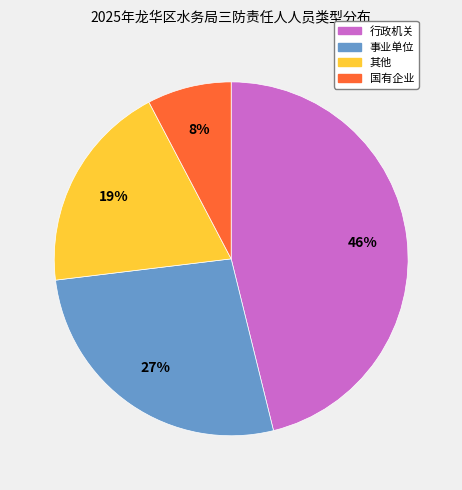

To the nearest percent, what is the difference between the largest and smallest slice percentages?

38%